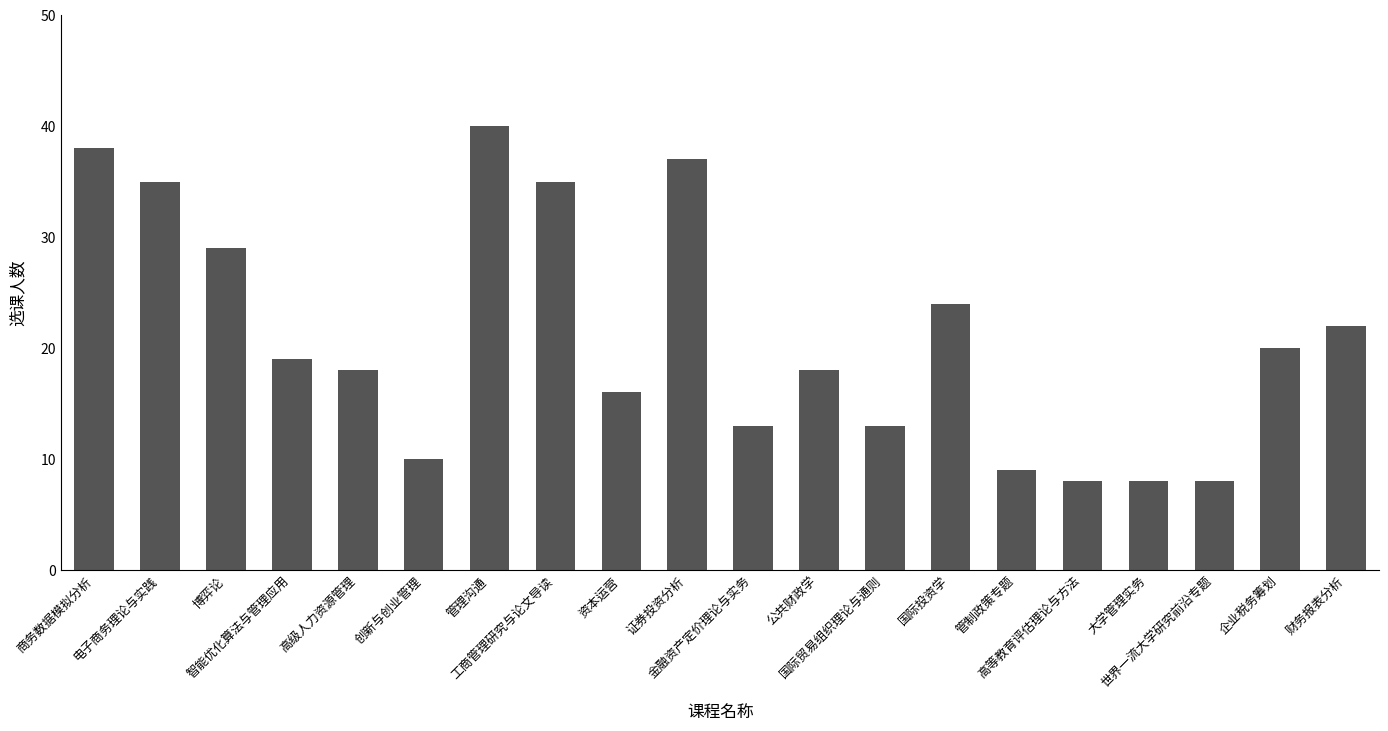

What is the difference between the maximum and minimum values?

32